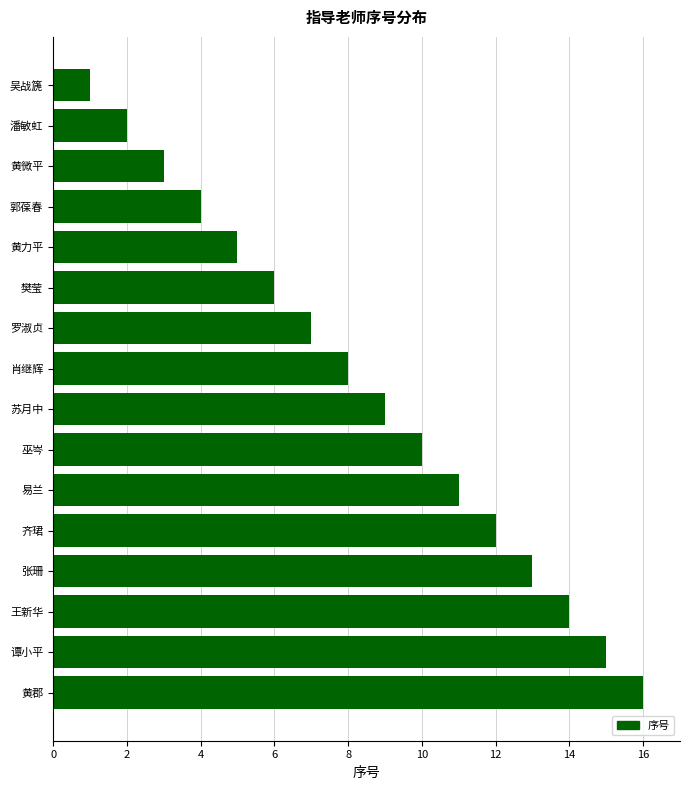

How many distinct data groups are displayed?

1